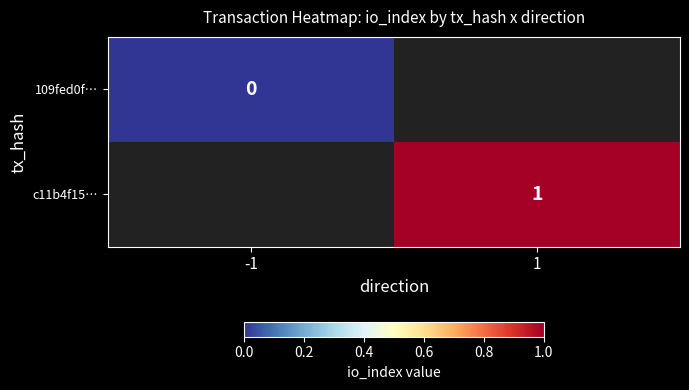

The c11b4f15… series shows 2 at 1. True or false?

False